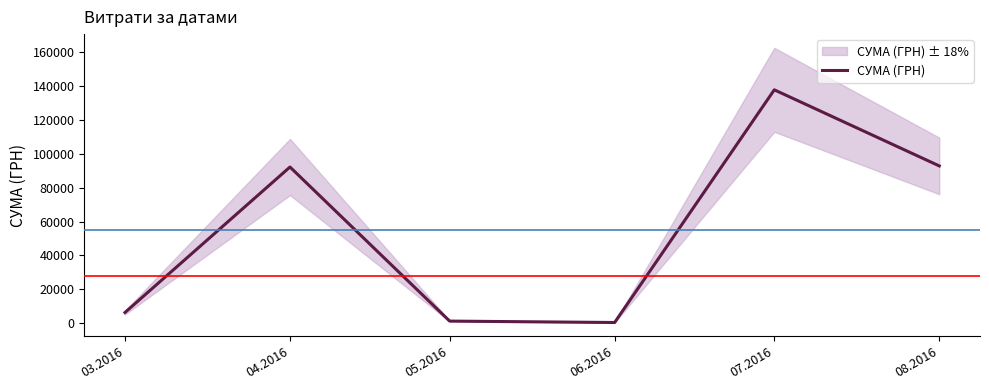

How many lines are shown in the chart?

1